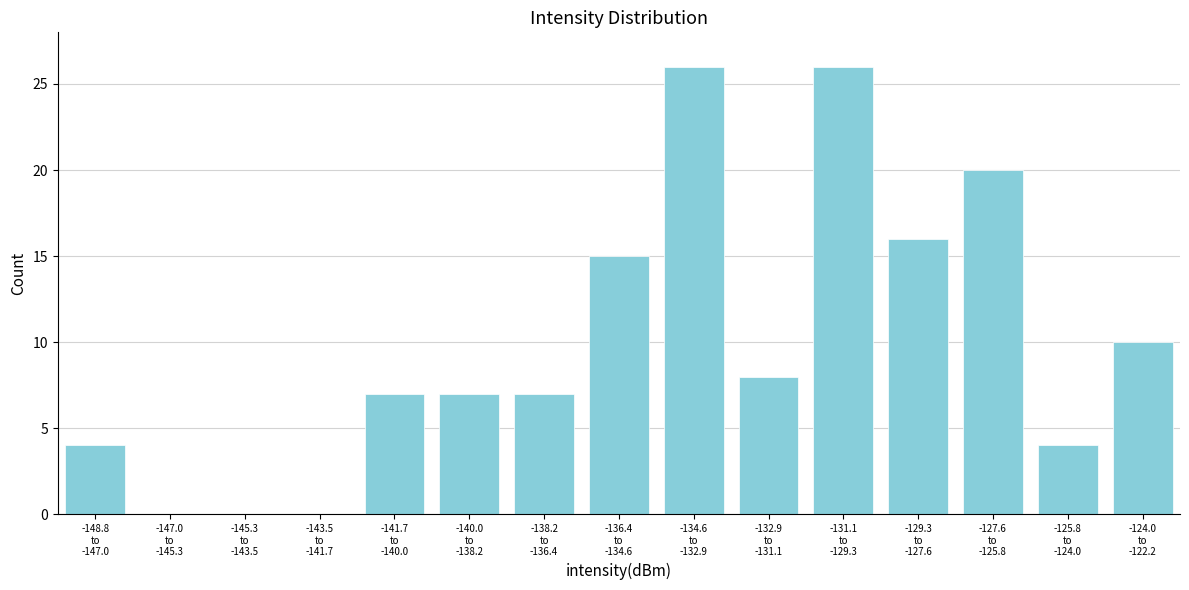

What is the maximum value shown in the chart?

26